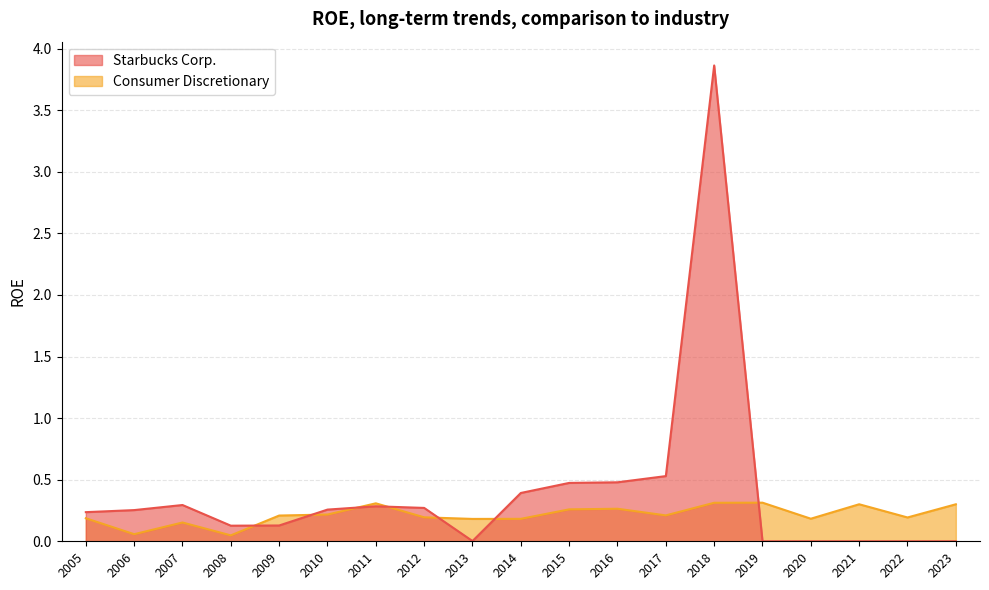

How many lines are shown in the chart?

2